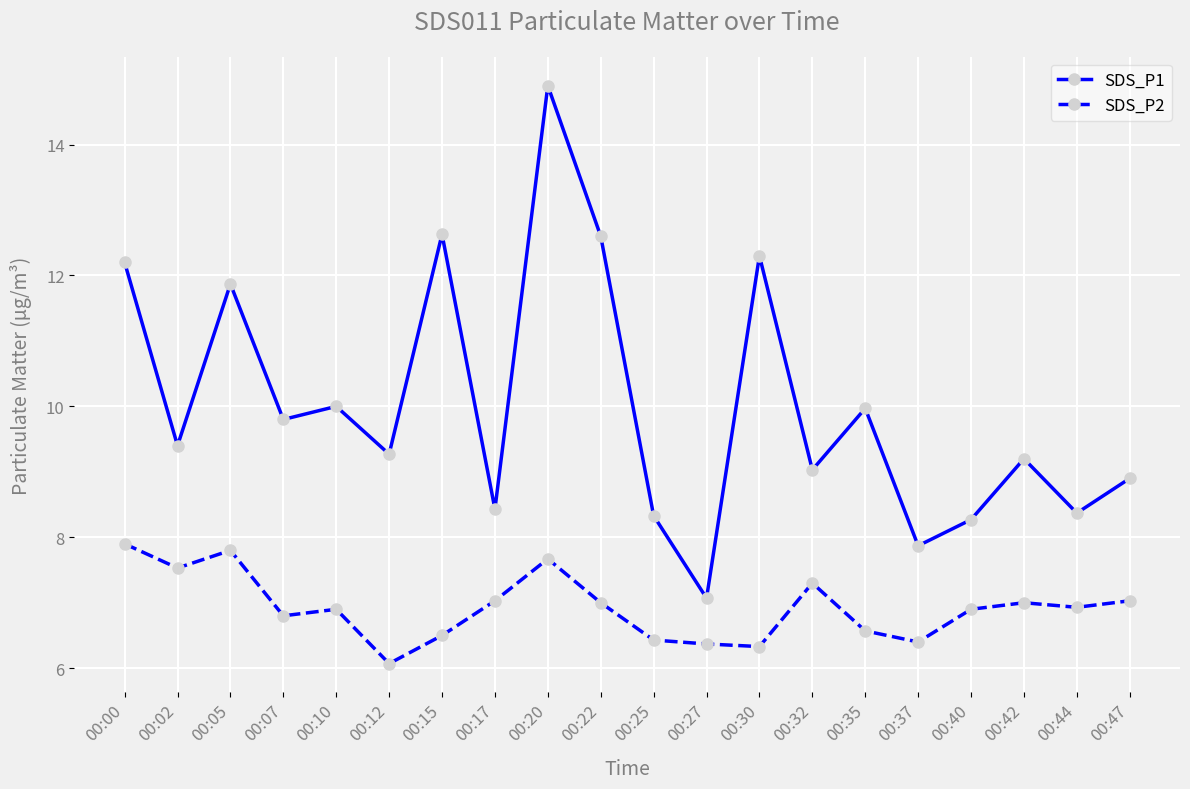

How many distinct data groups are displayed?

2